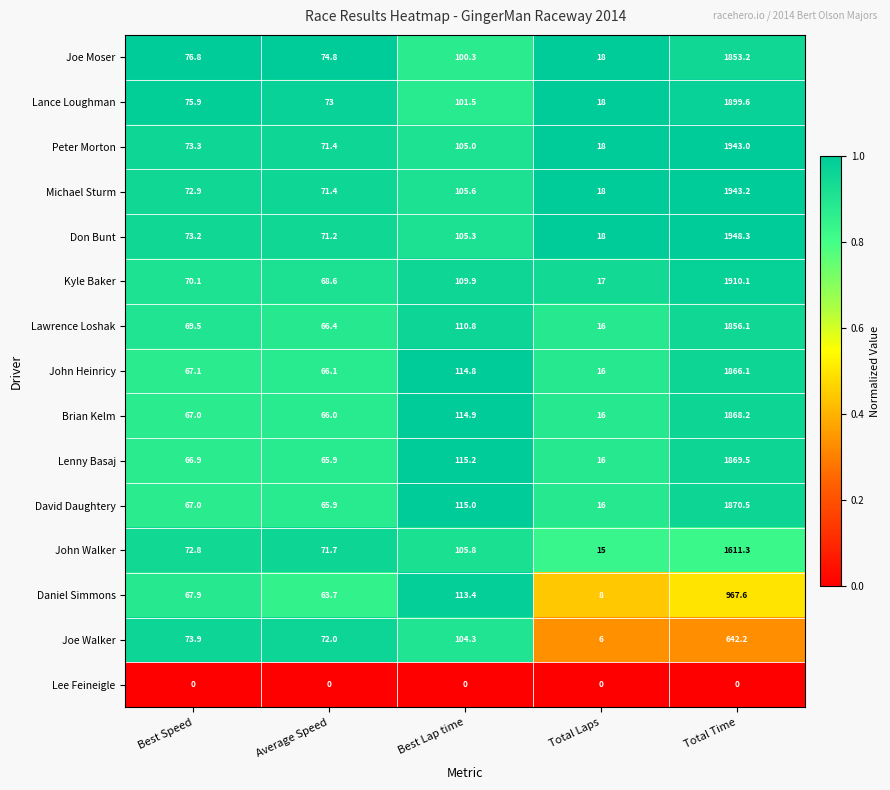

What is the total value across all series at Total Time?

24048.9